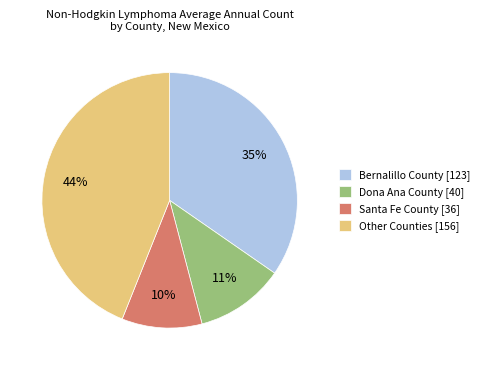

Which category has the biggest portion of the pie?

Other Counties [156]